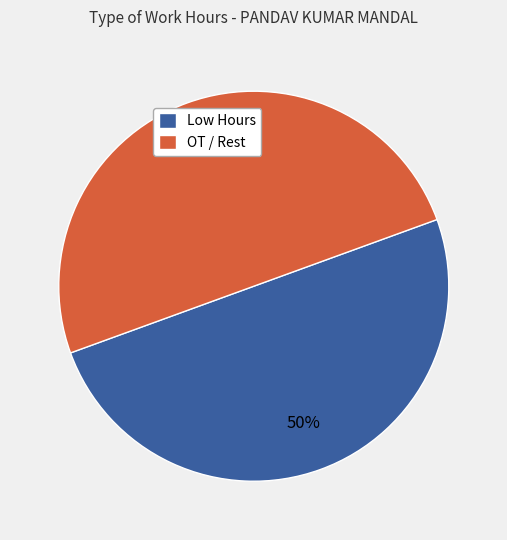

To the nearest percent, what percentage of the pie is OT / Rest?

50%